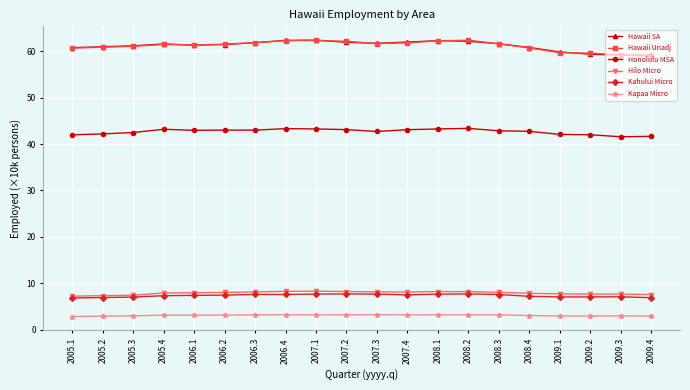

What is the minimum value for Kahului Micro?

6.8